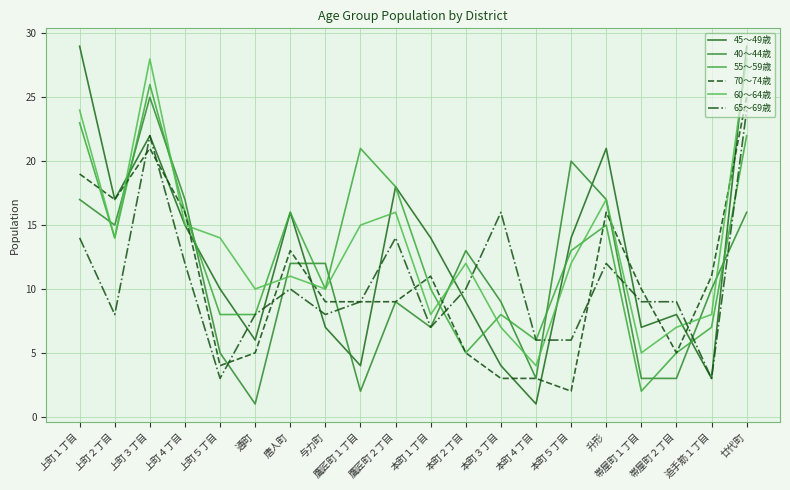

Does the chart display data point markers on the line(s)?

No